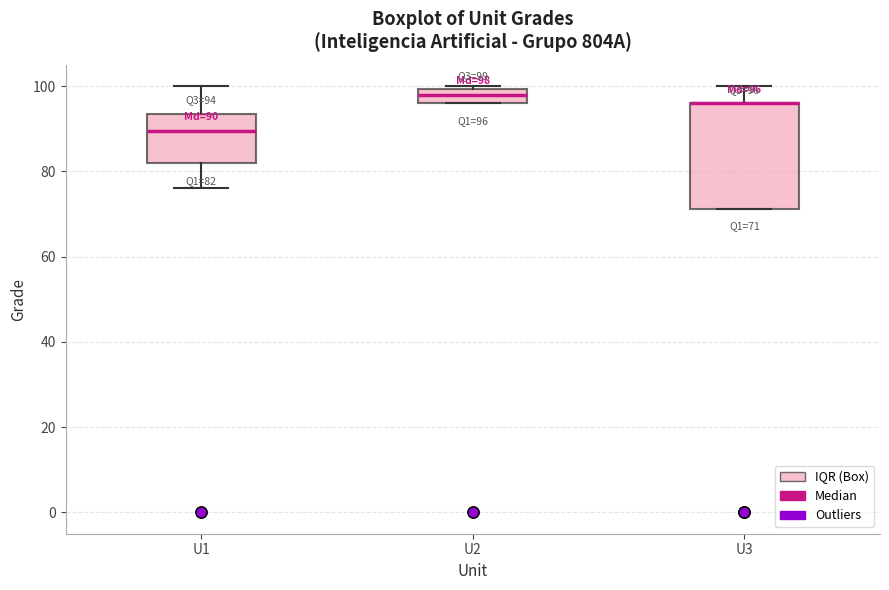

Which box is the tallest, from its lower edge to its upper edge?

U3